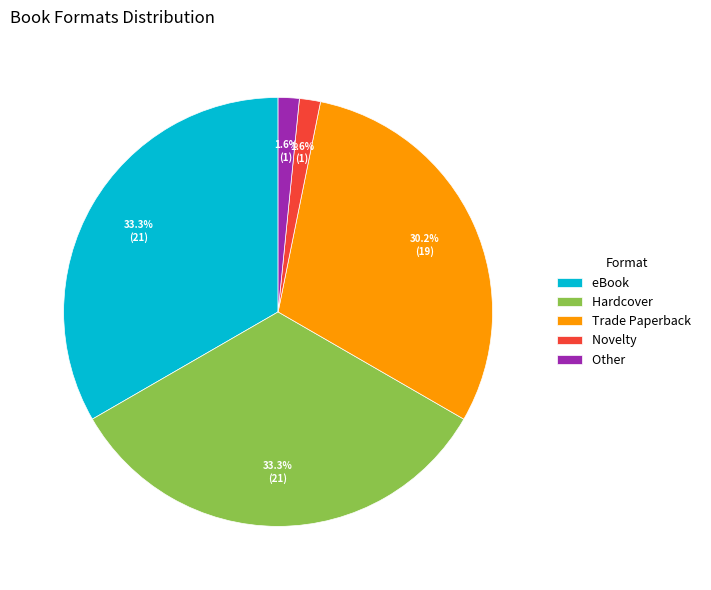

Count the number of slices in the pie.

5